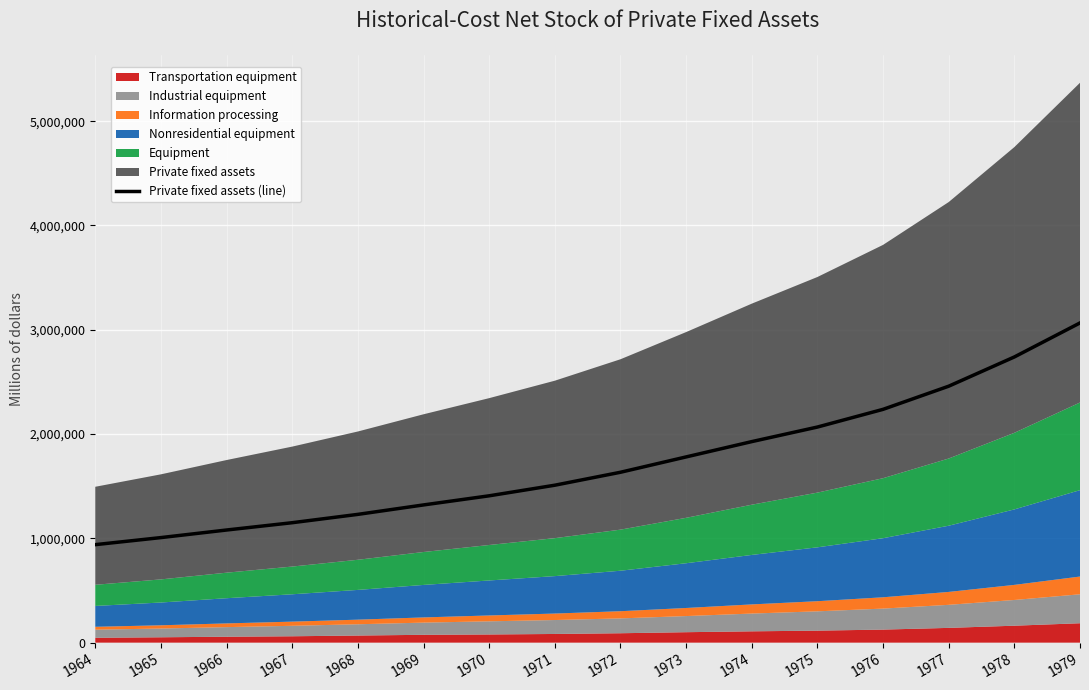

What is the average value?

1722333